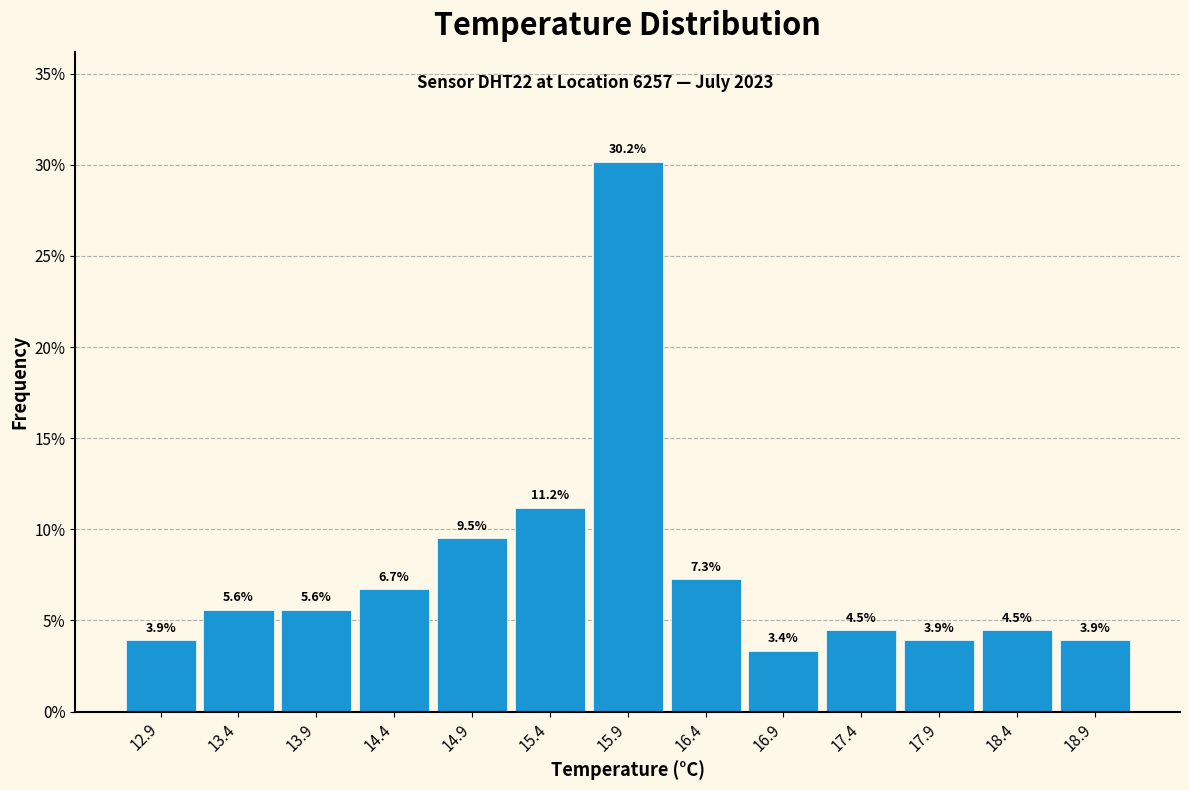

Reading left to right, list every bar in this chart as the range it spans on the x-axis followed by its height.

12.7 to 13.2: 3.9
13.2 to 13.7: 5.6
13.7 to 14.2: 5.6
14.2 to 14.7: 6.7
14.7 to 15.2: 9.5
15.2 to 15.7: 11.2
15.7 to 16.2: 30.2
16.2 to 16.7: 7.3
16.7 to 17.2: 3.4
17.2 to 17.7: 4.5
17.7 to 18.2: 3.9
18.2 to 18.7: 4.5
18.7 to 19.2: 3.9